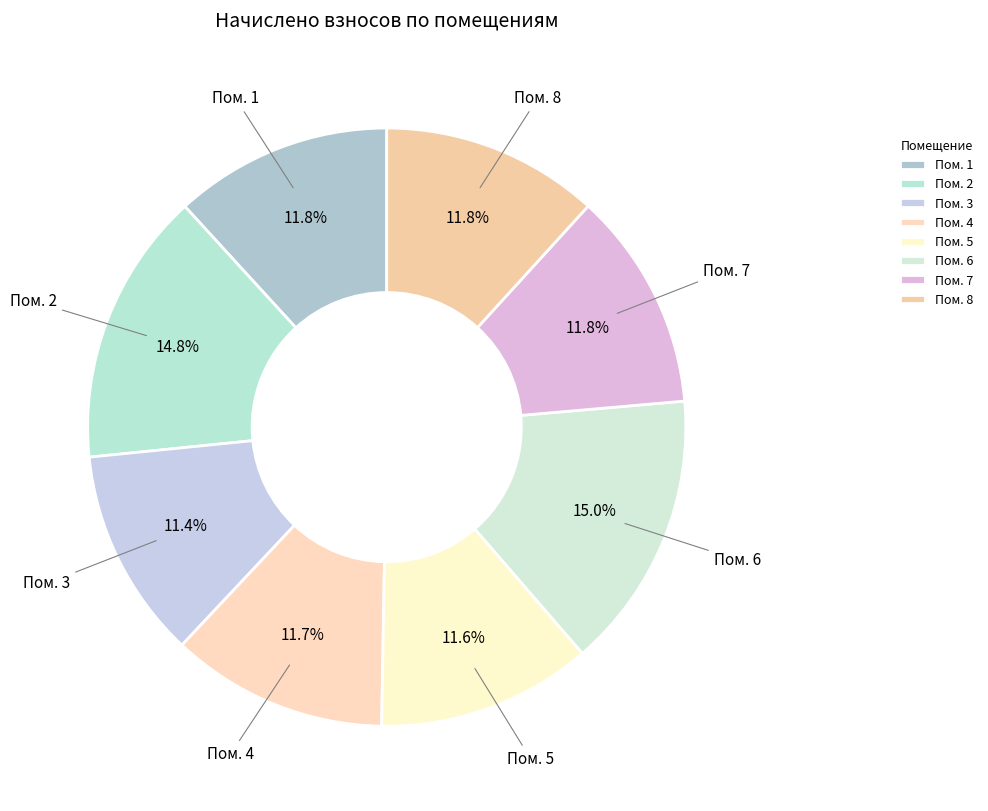

How many segments does this pie chart have?

8